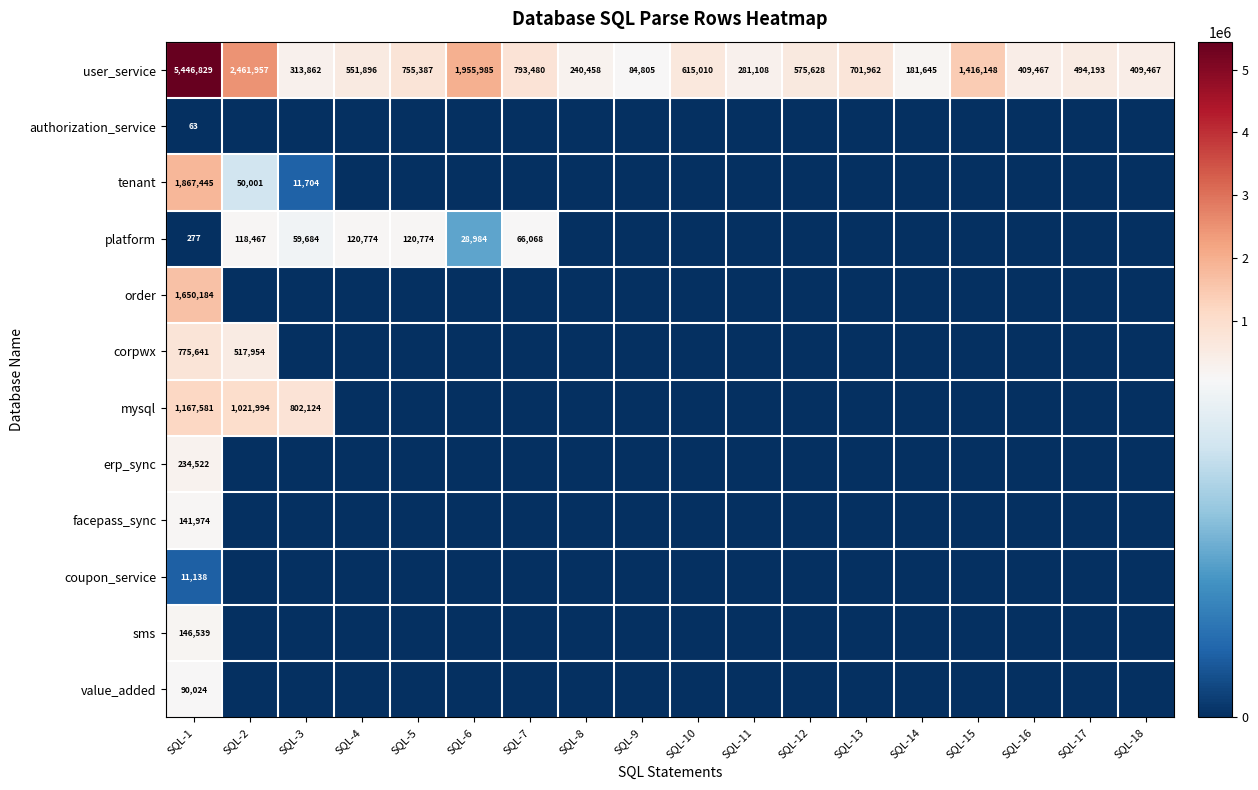

True or false: coupon_service has a value of -4166 at SQL-7.

False